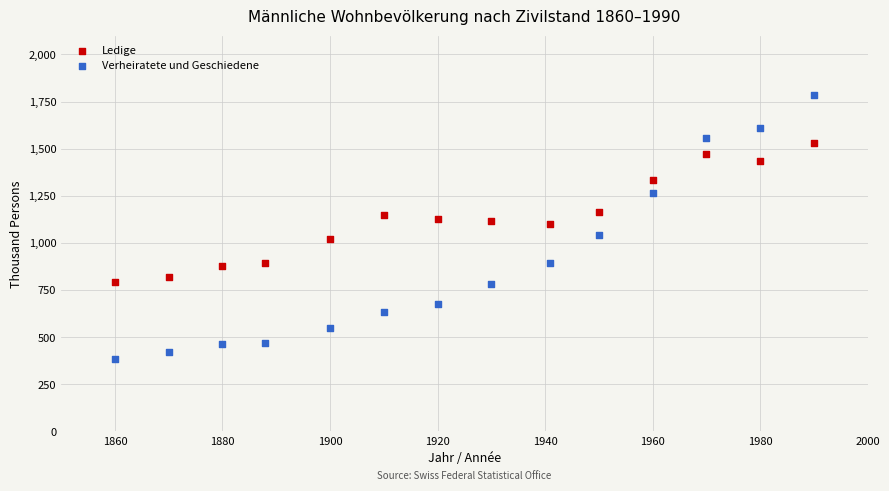

Which series reaches the minimum Y coordinate?

Verheiratete und Geschiedene